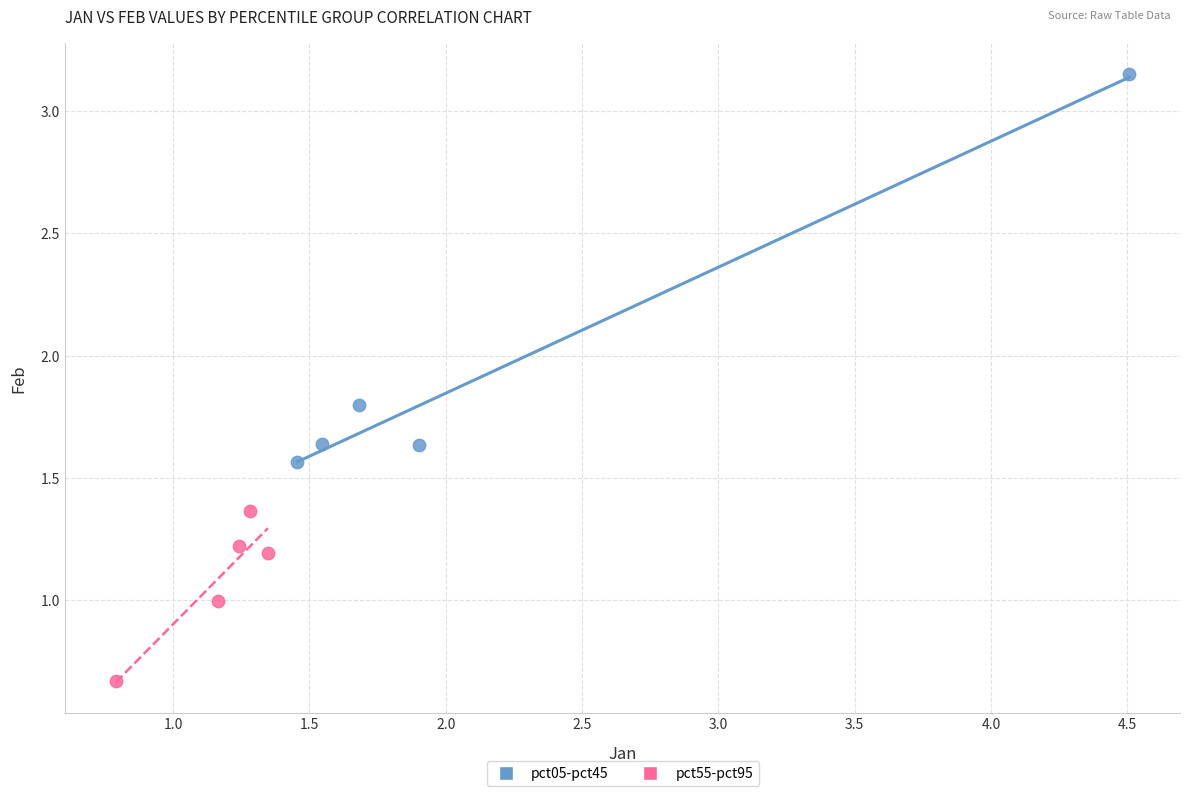

Which series has the largest Y range (max minus min)?

pct05-pct45